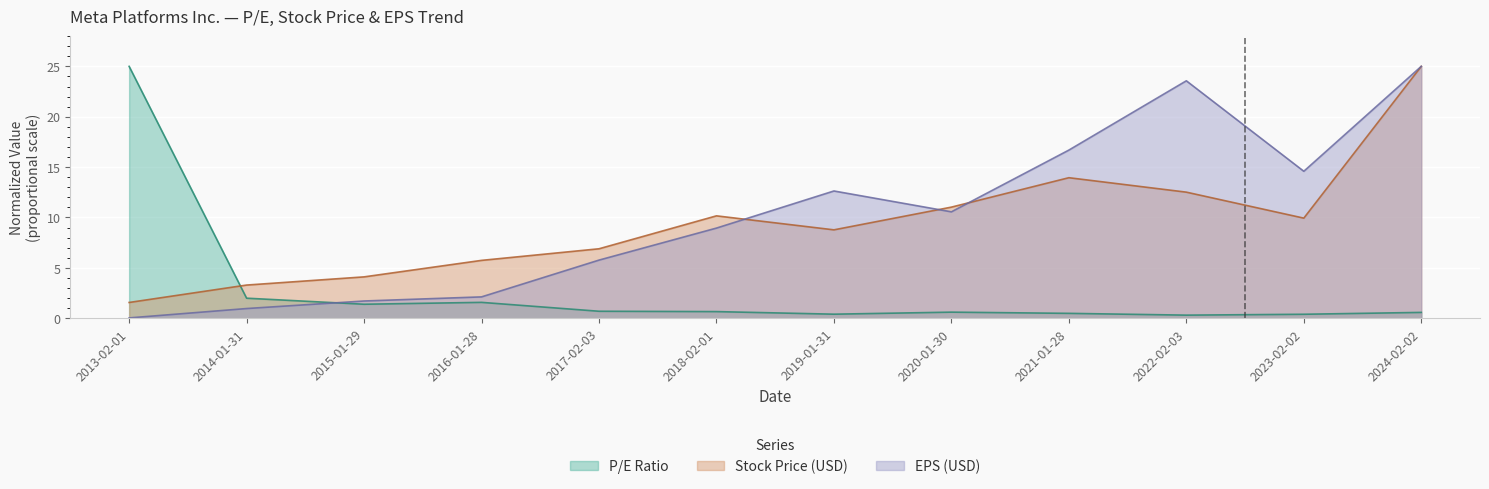

What position from the right is 2019-01-31?

6